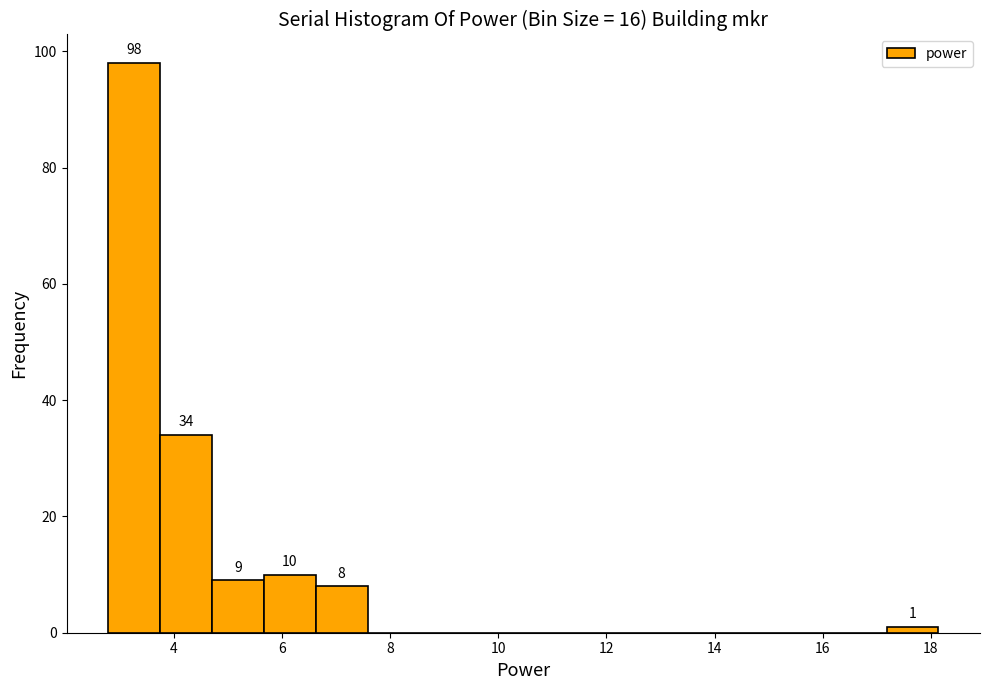

Over which range of the x-axis is the bar tallest?

2.8 to 3.8